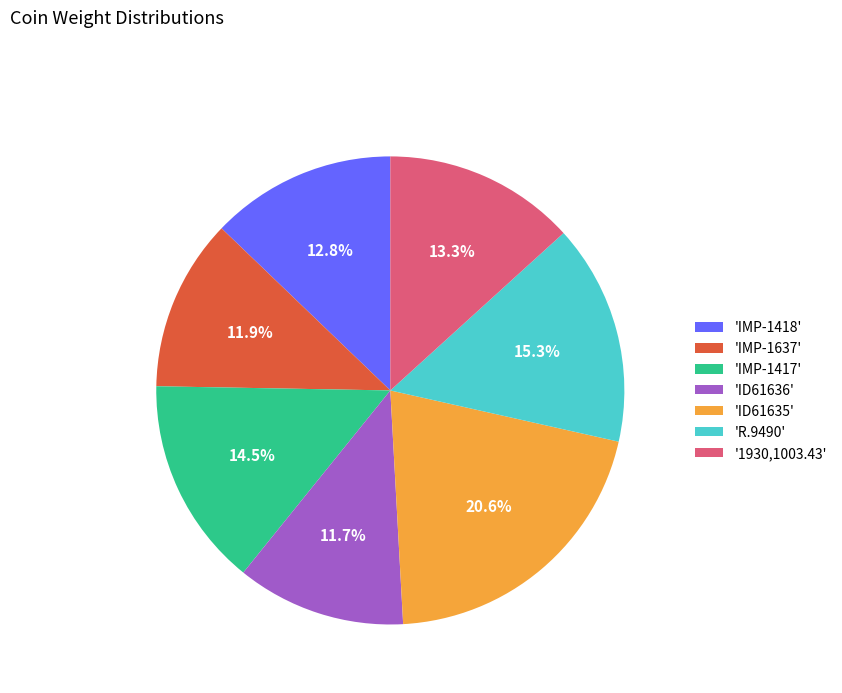

Which slice is the largest?

'ID61635'